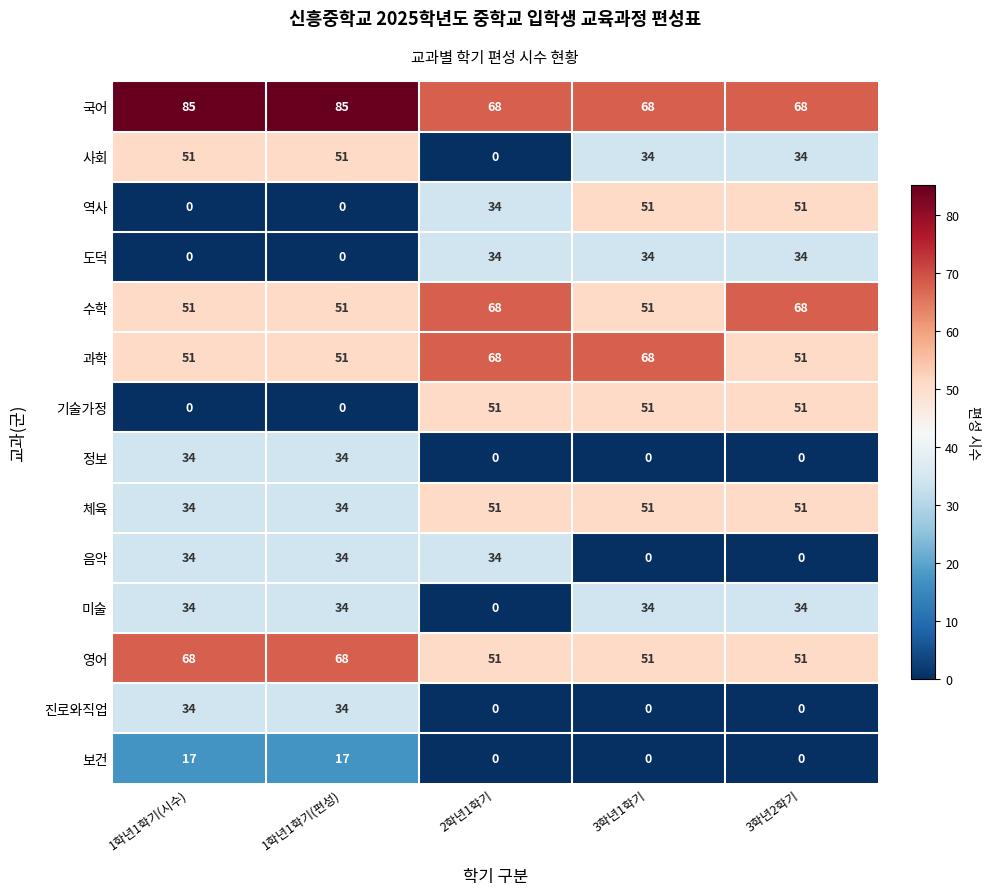

Is it true that 과학 equals 69 at 1학년1학기(편성)?

False